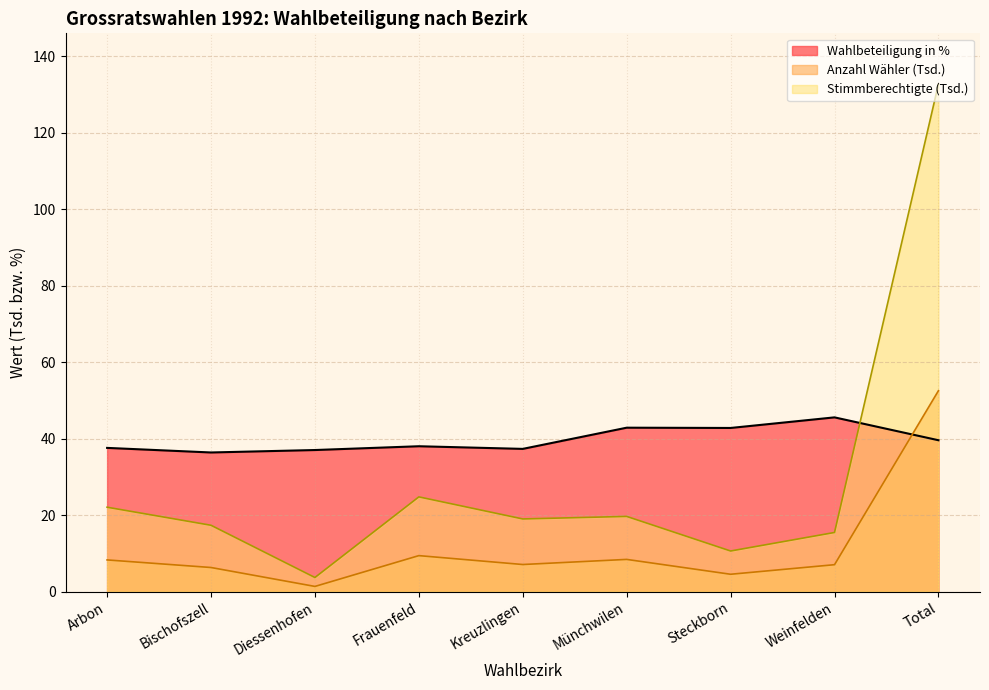

True or false: Stimmberechtigte and Anzahl Wähler intersect in this chart.

False